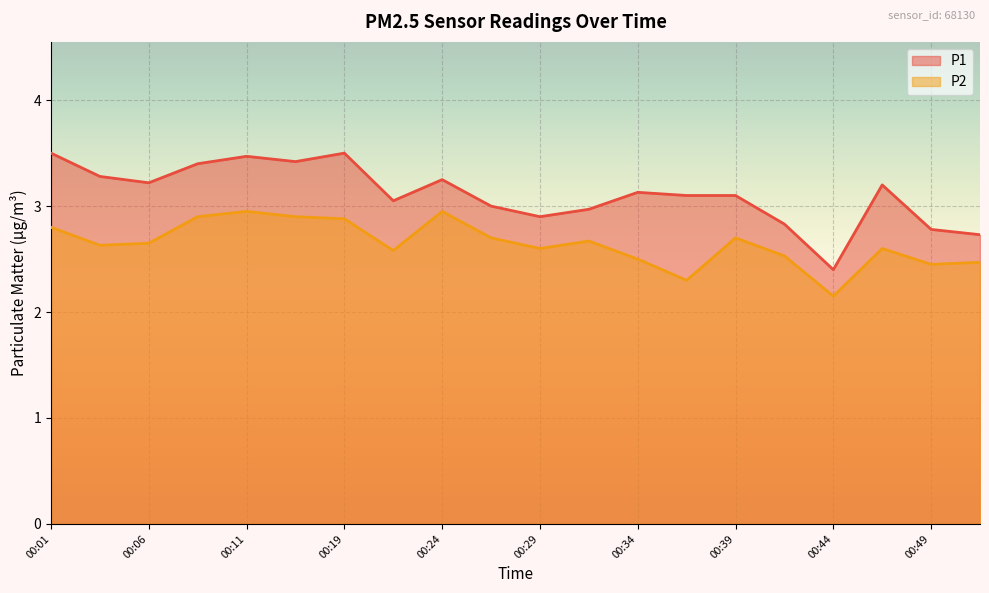

Which has a higher value, 00:34 or 00:06?

00:06